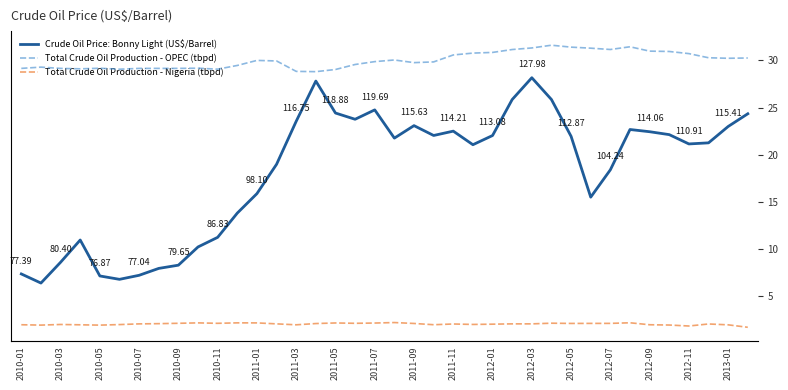

In Crude Oil Price: Bonny Light (US$/Barrel), how many points are higher than both neighbors (excluding endpoints)?

7